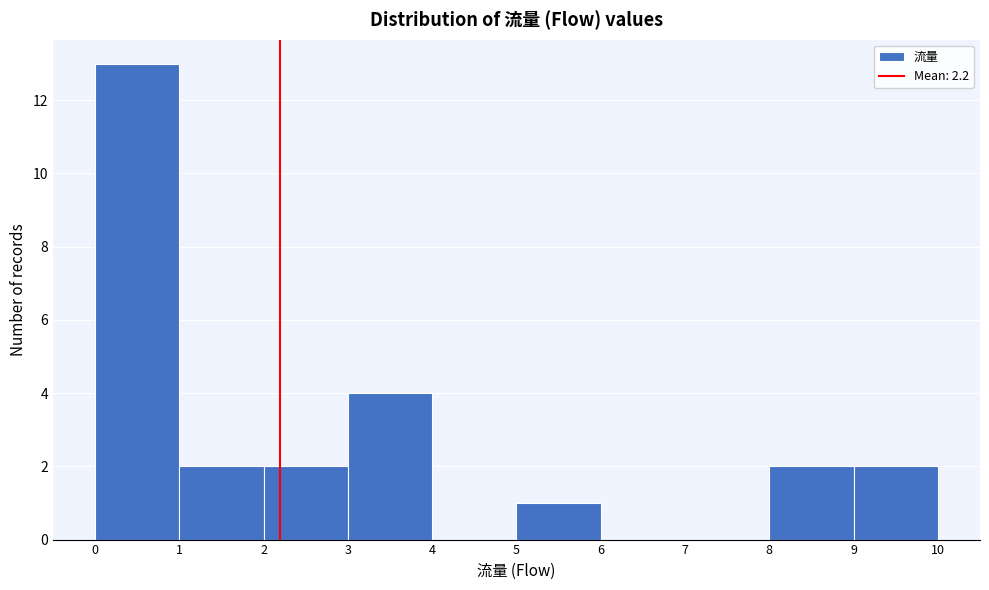

How tall is the bar that spans 9 to 10 on the x-axis? The values are not printed on the chart, so give them approximately, as read against the axis.

2